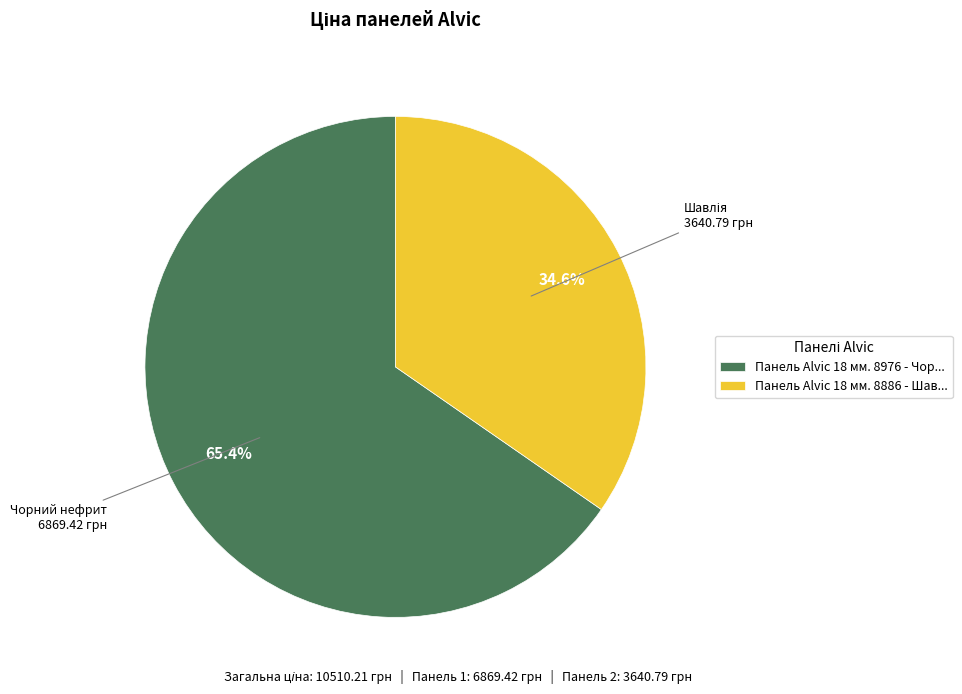

Combined, do Панель Alvic 18 мм. 8976 - Чор... and Панель Alvic 18 мм. 8886 - Шав... account for over 50%?

Yes